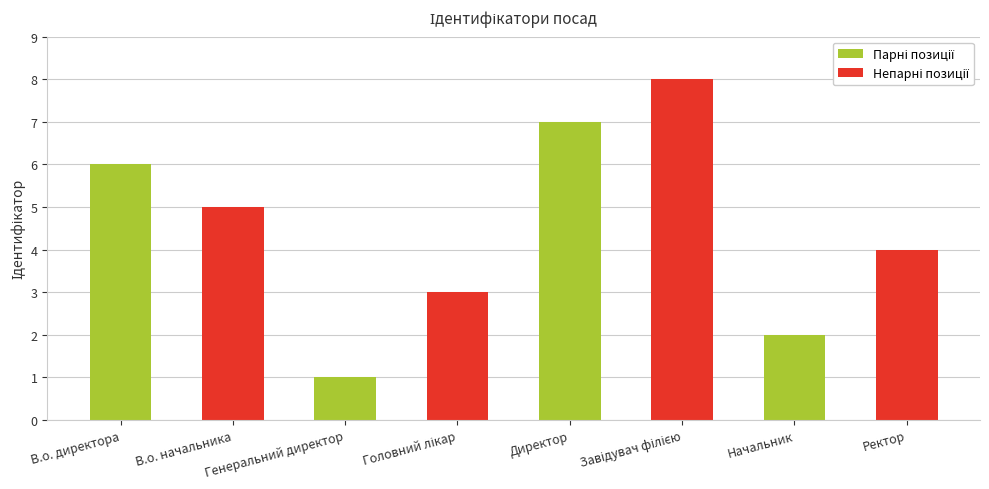

What is the difference between the maximum and minimum values?

7